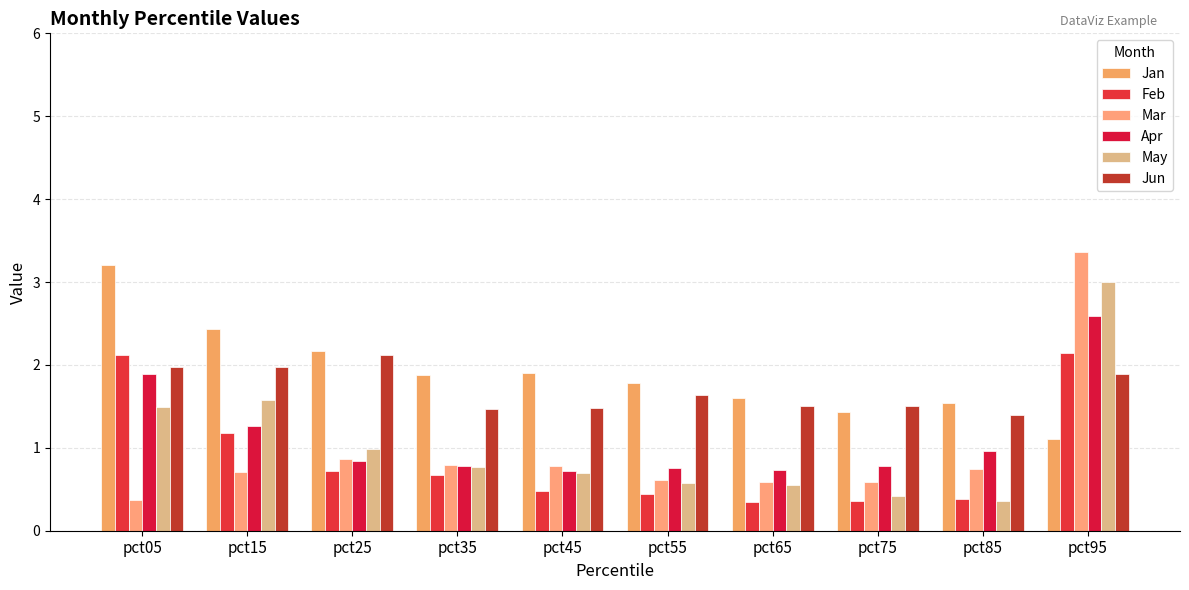

Rank the series at pct95 from highest to lowest value.

Mar, May, Apr, Feb, Jun, Jan